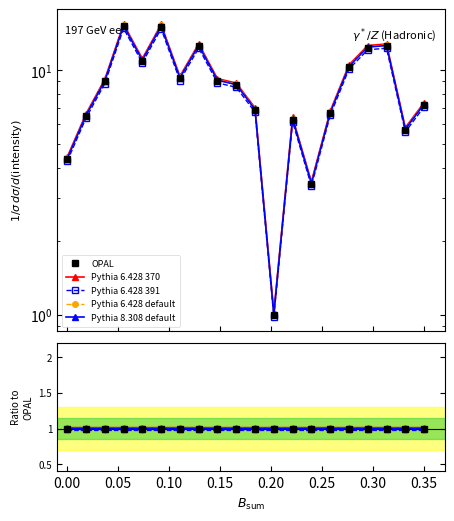

Is the value of OPAL at 0.30 greater than the value of Pythia 6.428 default at 13?

No